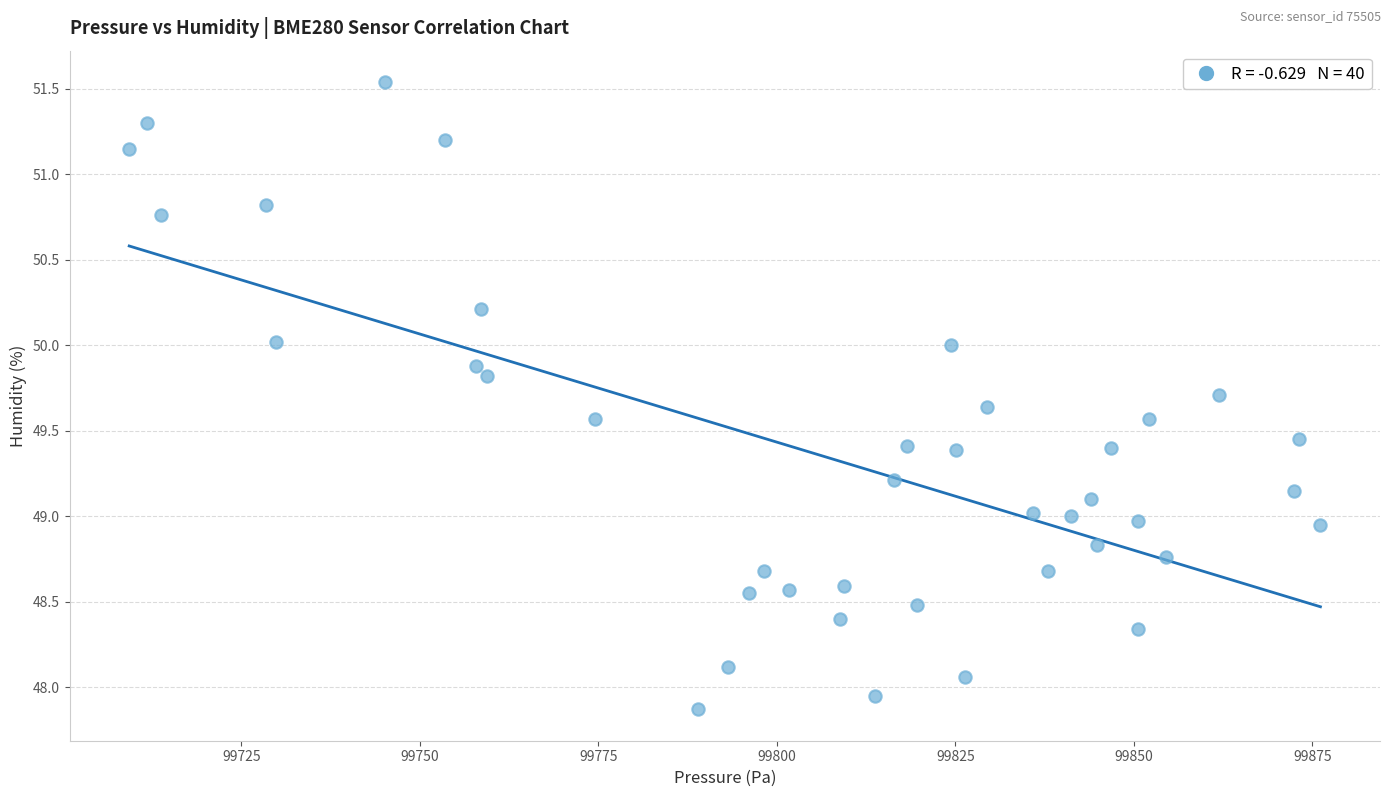

What is the range of X values (max minus min)?

166.8